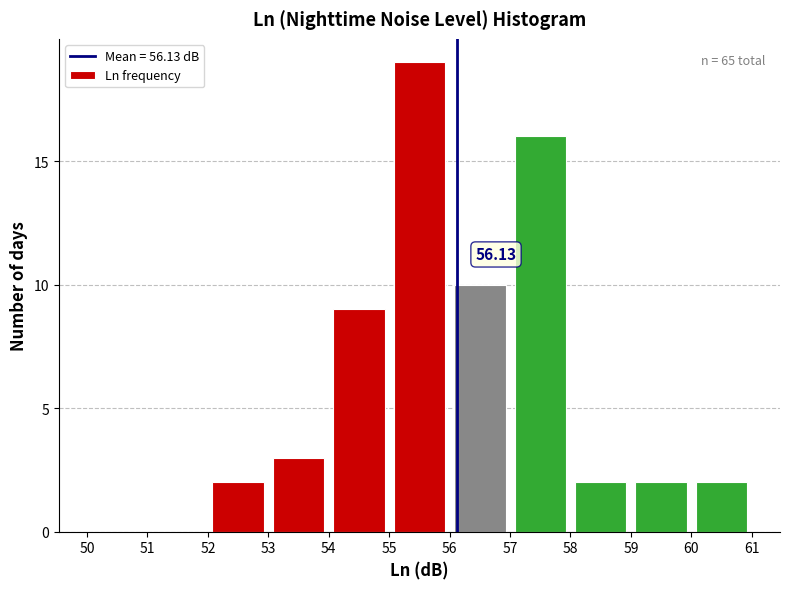

Over which range of the x-axis is the bar tallest?

55 to 56